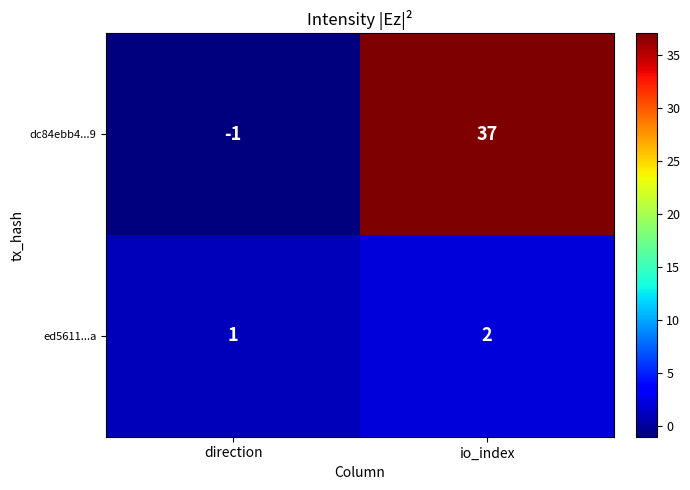

Is it true that dc84ebb4...9 equals 37 at io_index?

True